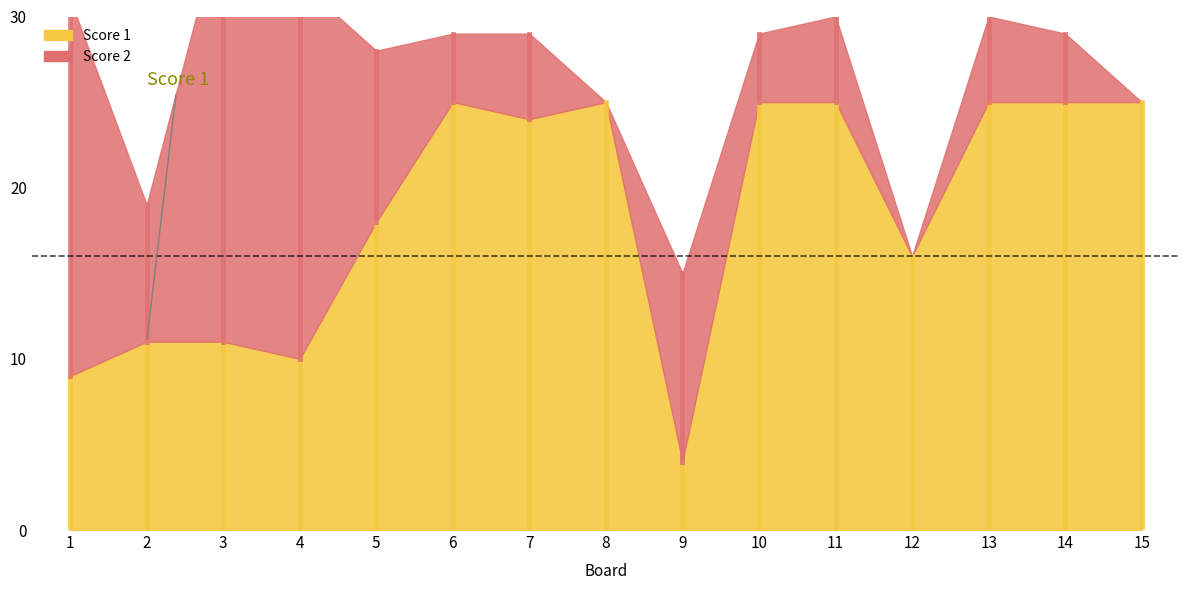

True or false: Score 1 and Score 2 cross at least once.

True